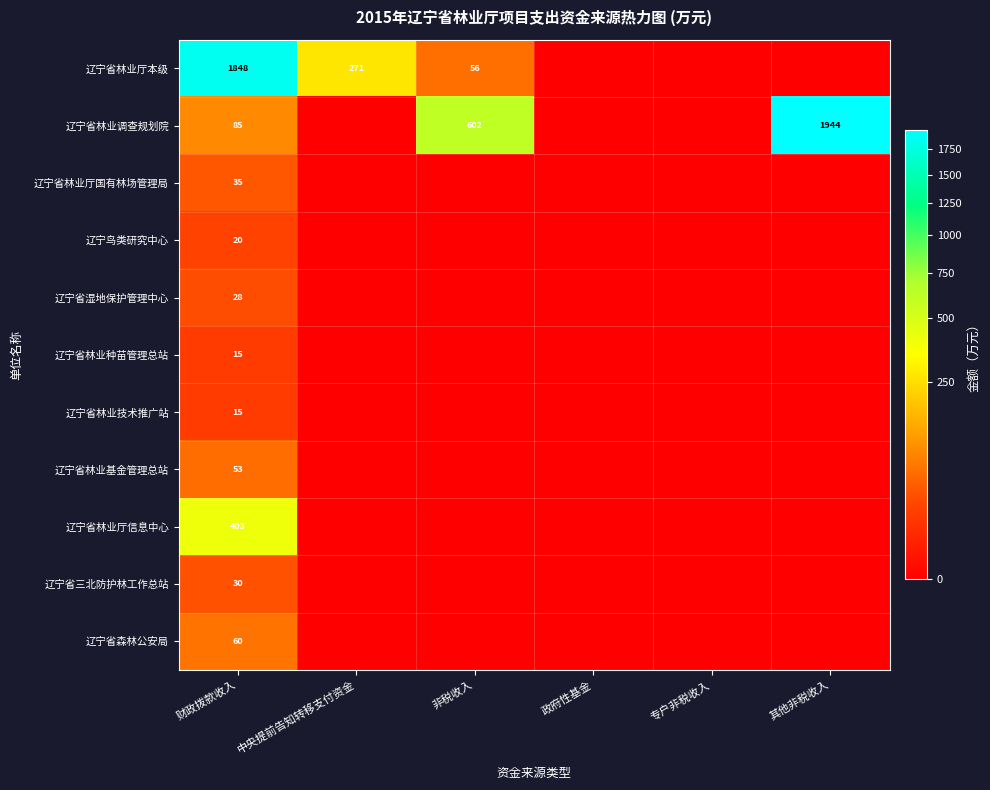

At how many categories does at least one series exceed 632?

2